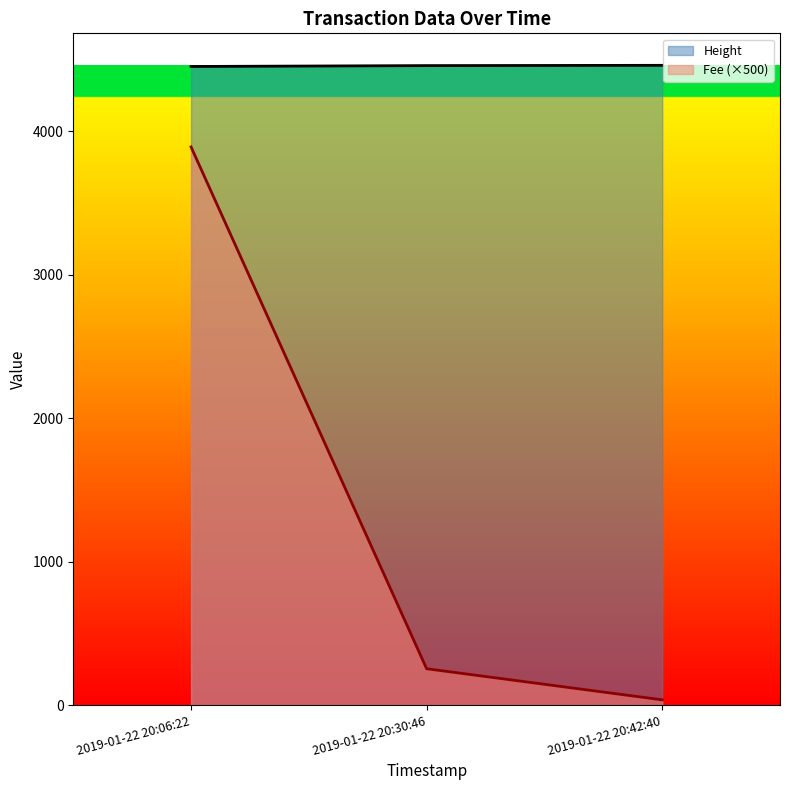

At how many categories does at least one series exceed 98?

3